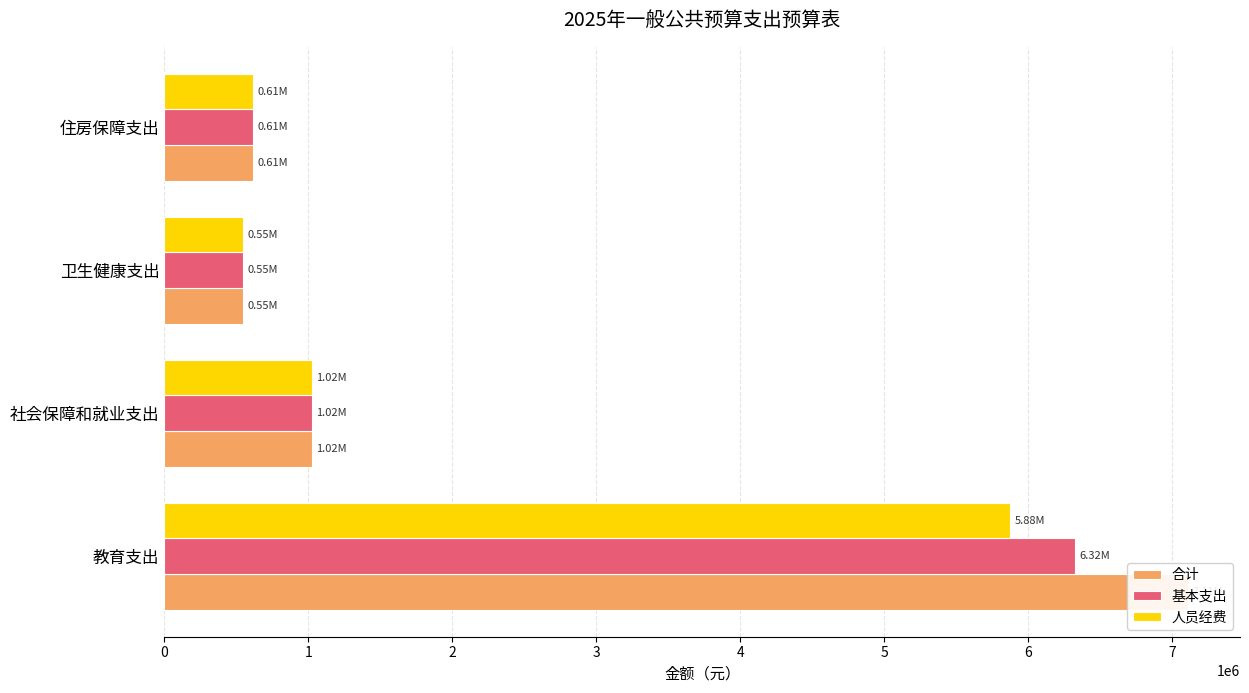

What is the lowest value of the 基本支出 series?

548310.2